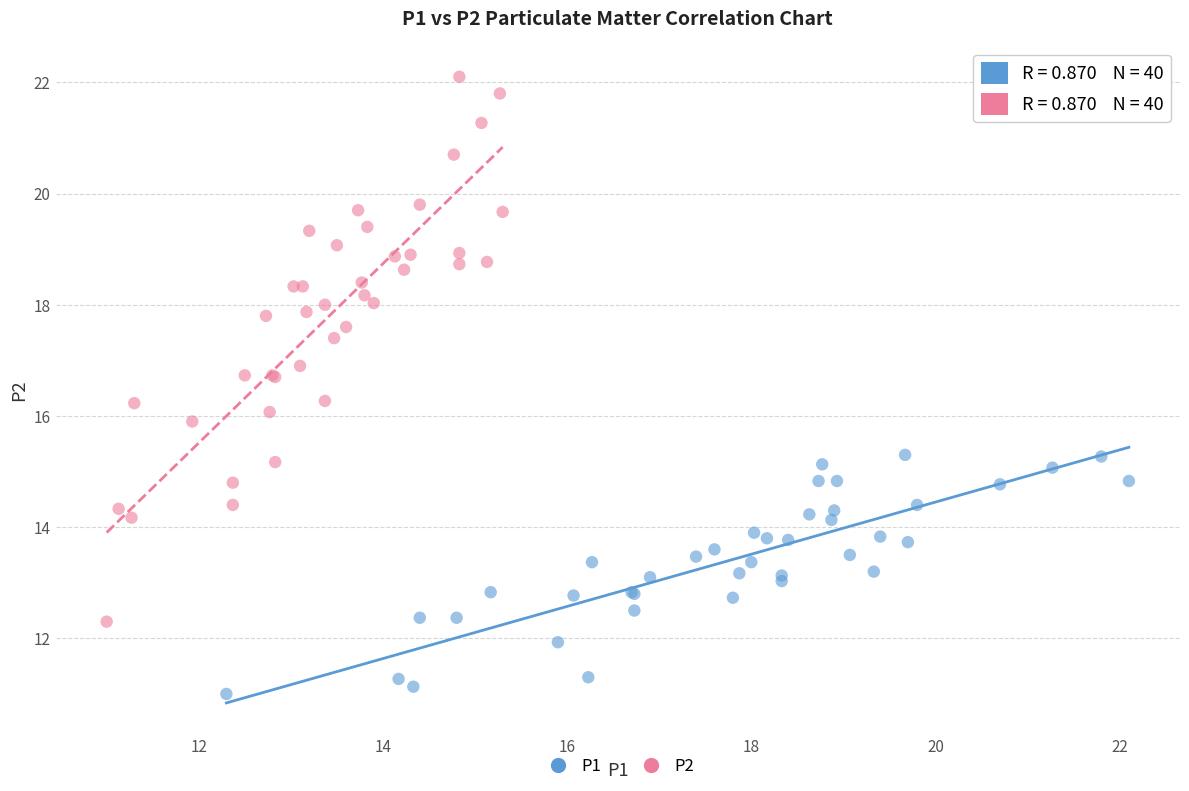

Which series contains the highest Y value?

P2